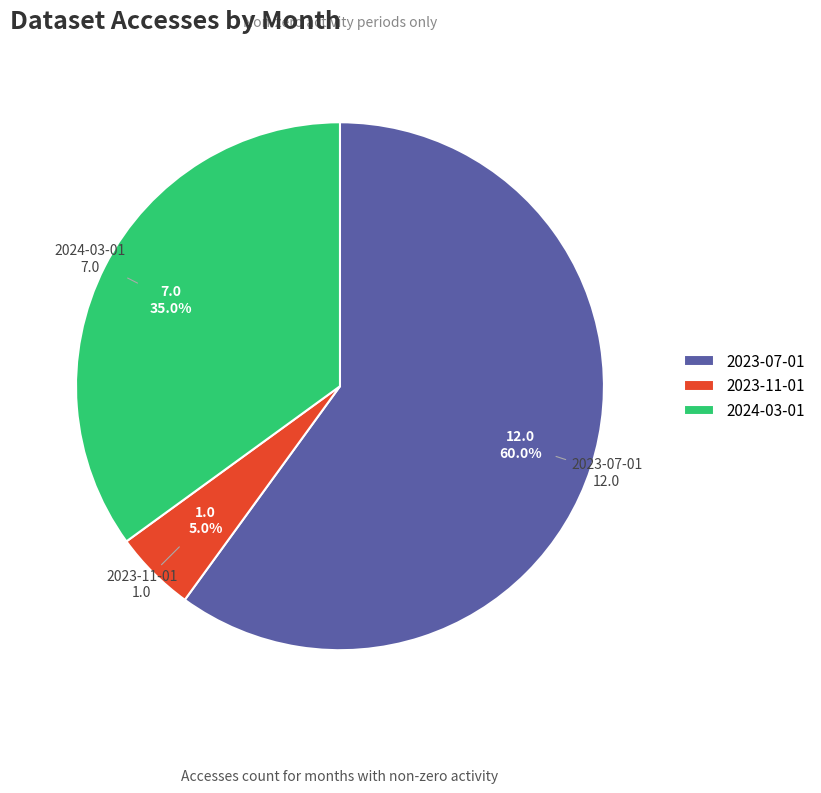

How many slices are in this pie chart?

3